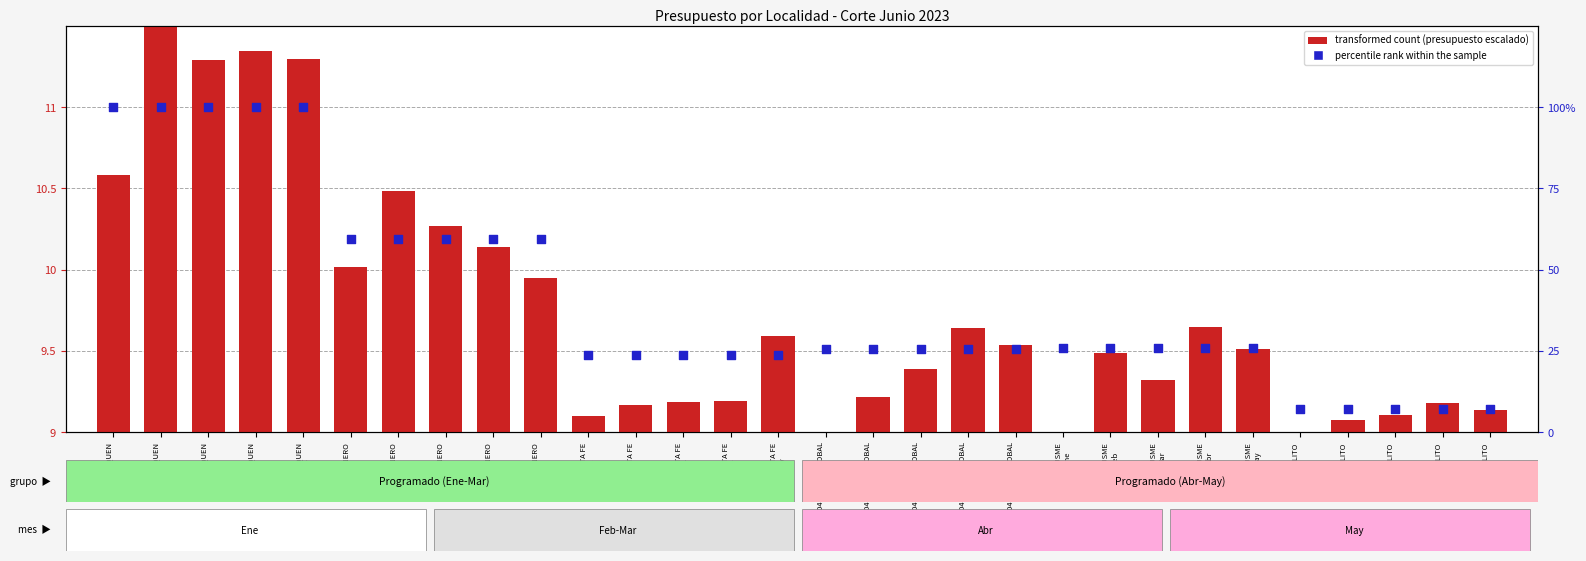

Which series reaches the minimum Y coordinate?

transformed count